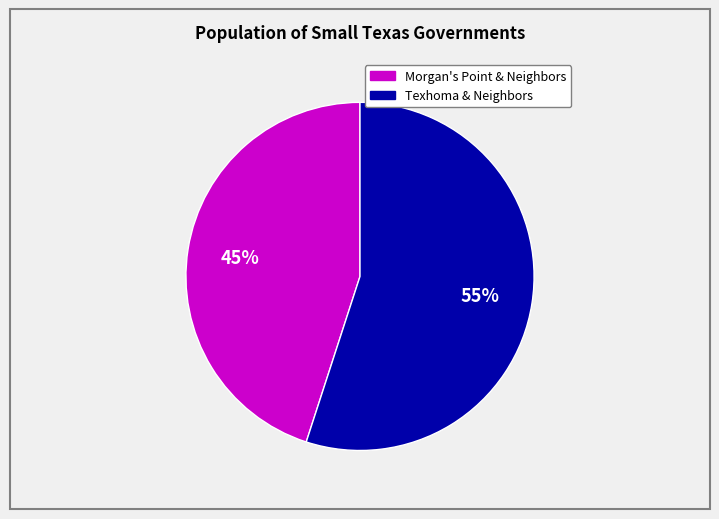

Is there a majority slice in this chart?

Yes